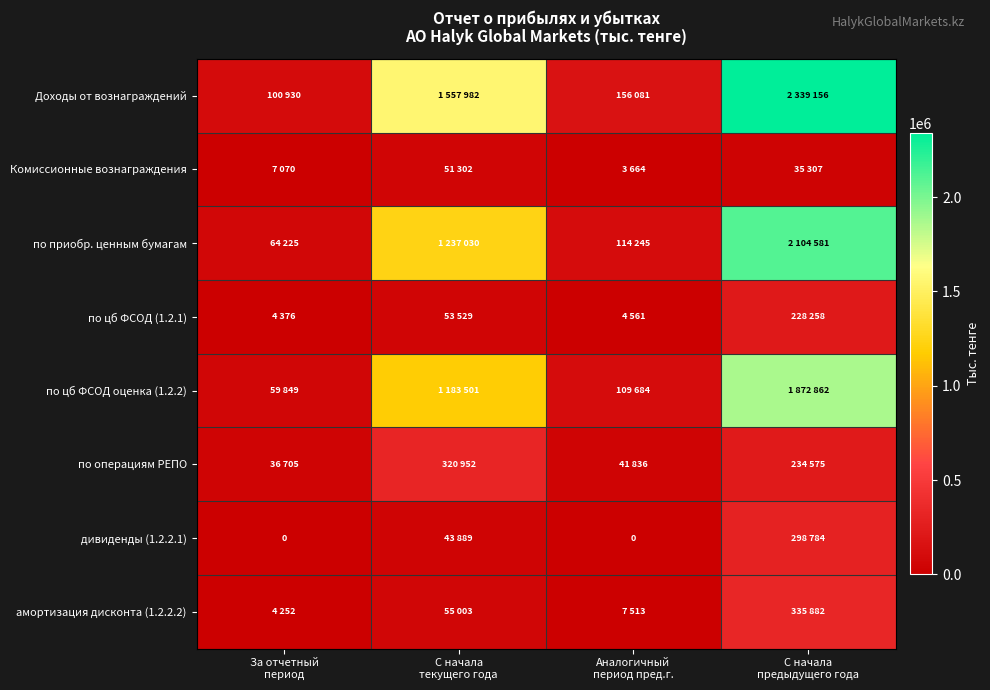

Between С начала
текущего года and Аналогичный
период пред.г., which is larger?

С начала
текущего года